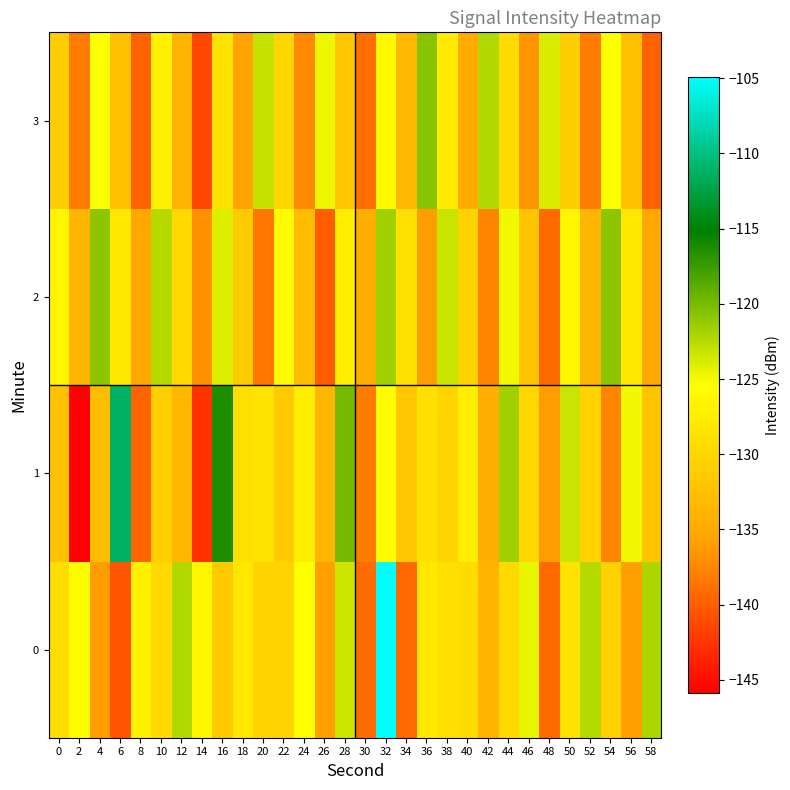

What is the total value across all series at 46?

-523.2